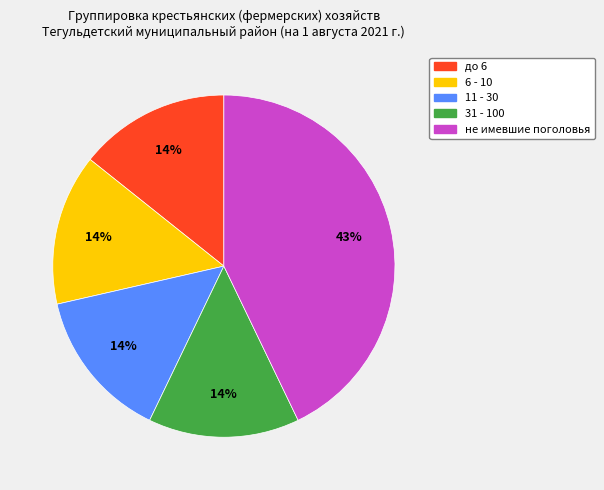

What percentage is the 6 - 10 slice, to the nearest percent?

14%